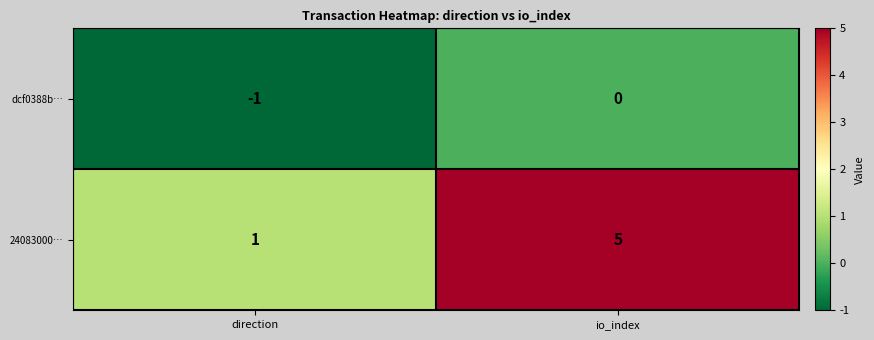

The dcf0388b… series shows -1 at direction. True or false?

True